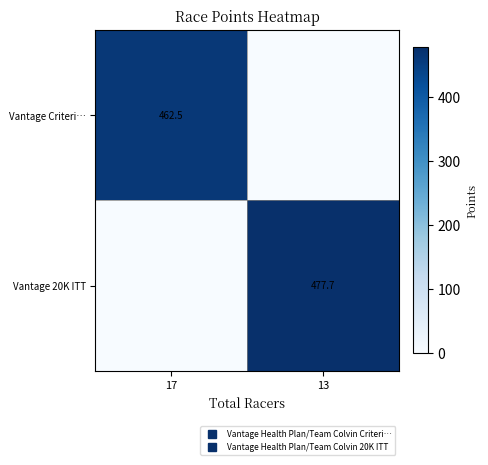

At which label is Vantage 20K ITT closest to 238?

17